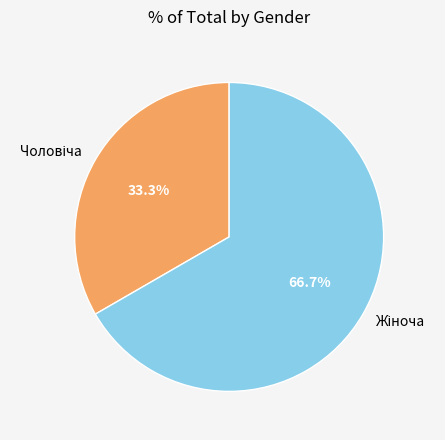

Is there a majority slice in this chart?

Yes